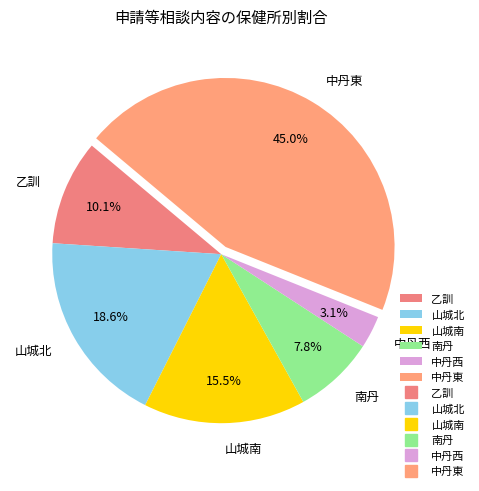

Which has a higher value, 山城北 or 山城南?

山城北